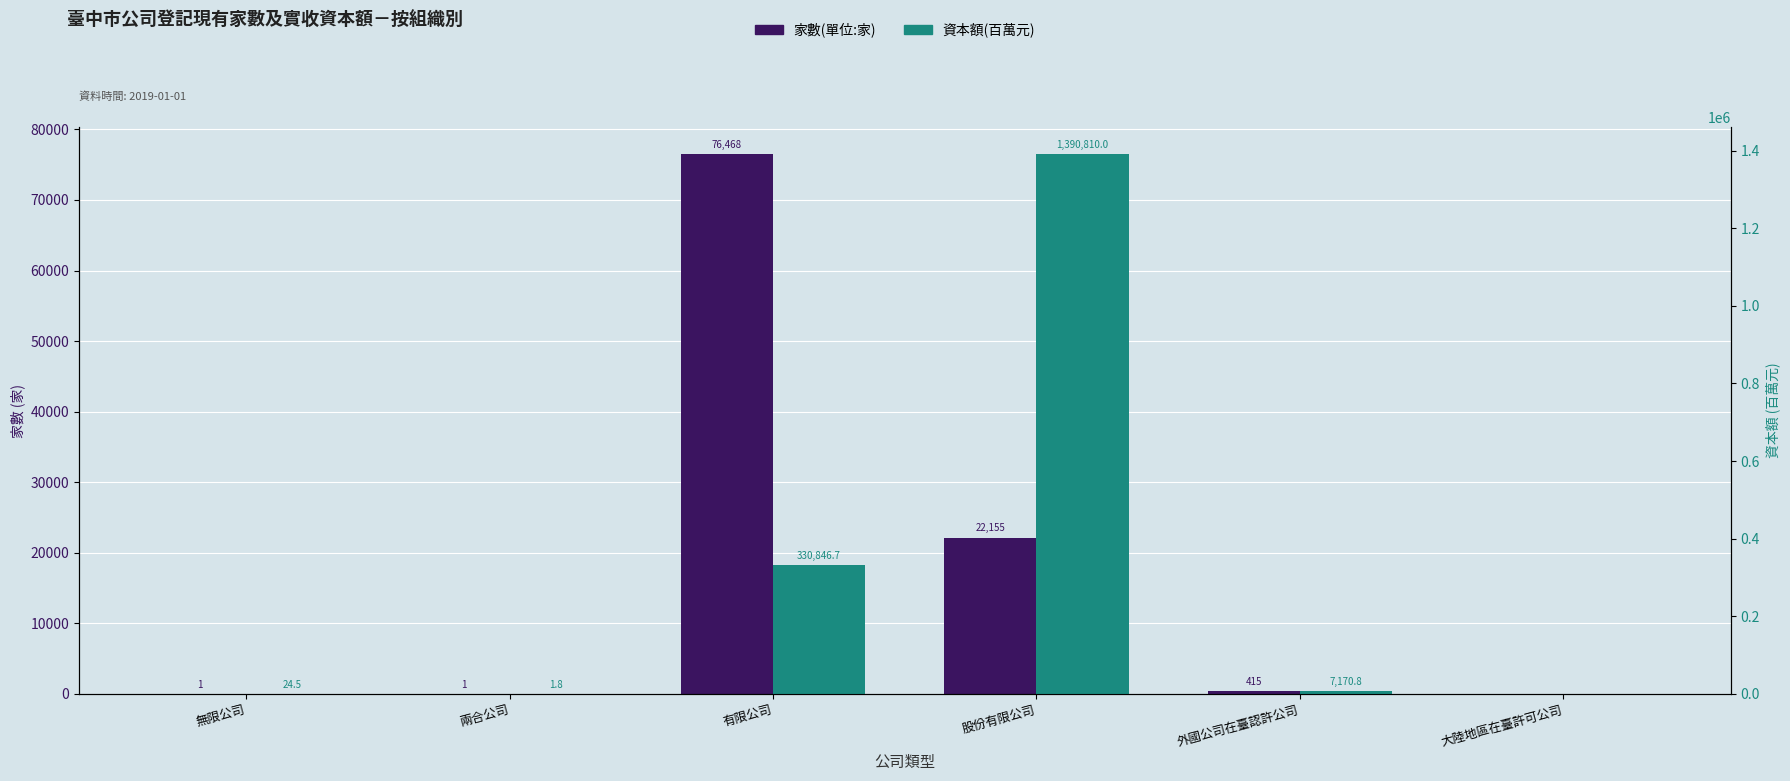

How many bars are there in each group?

2